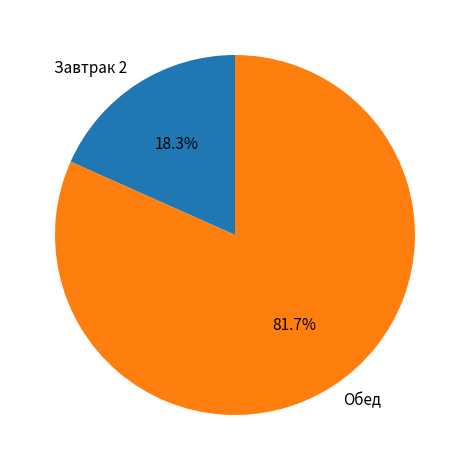

Rank the categories by value from lowest to highest.

Завтрак 2, Обед